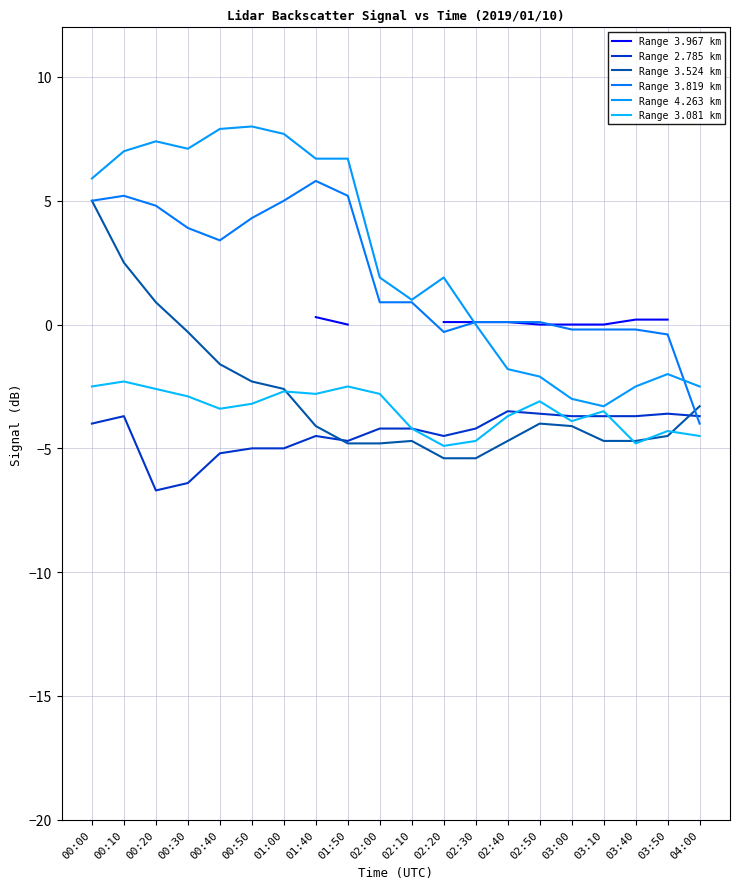

How many values in the Range 4.263 km series are below 1?

8